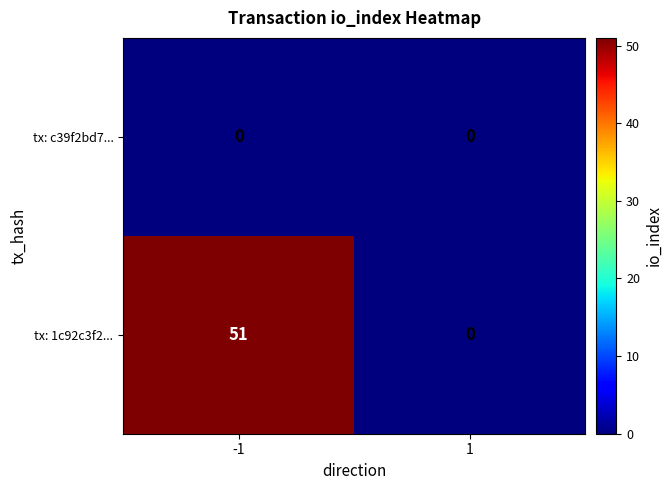

At how many categories does at least one series exceed 11?

1